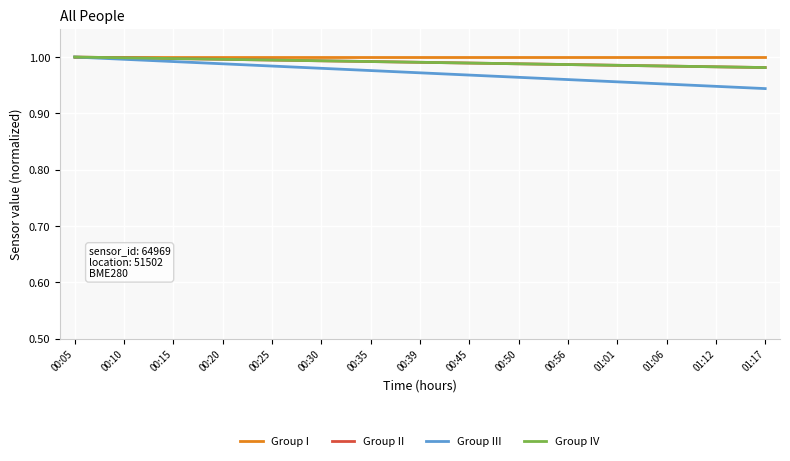

What is the sum of the Group III values at 01:12 and 00:35?

1.9